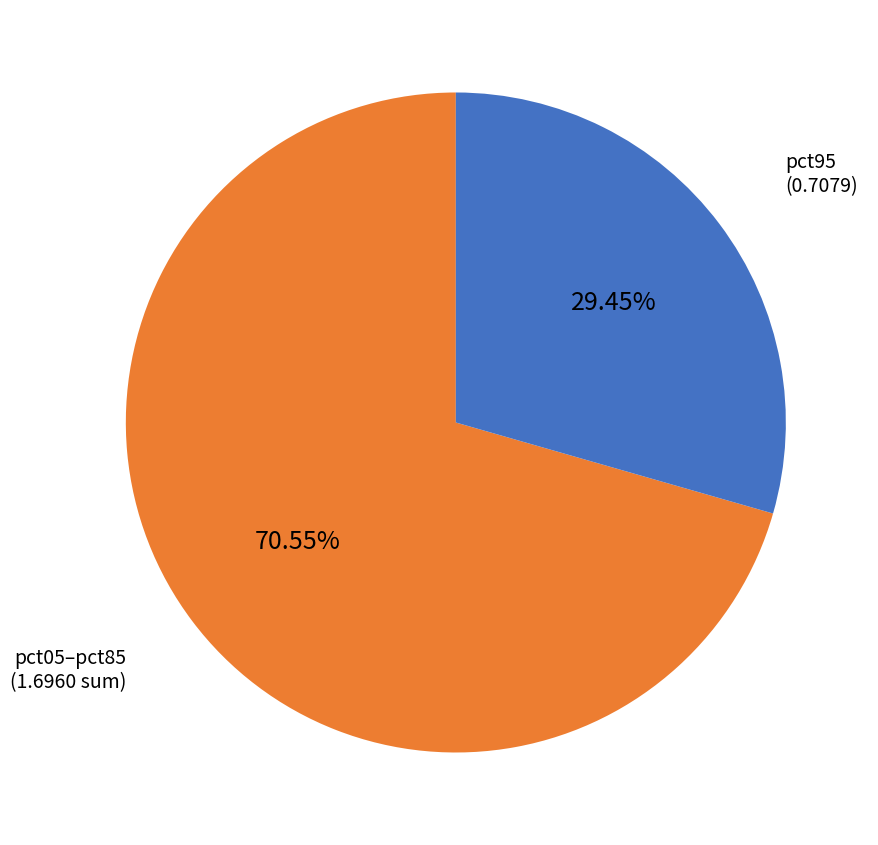

Is there any slice that represents more than half of the pie?

Yes